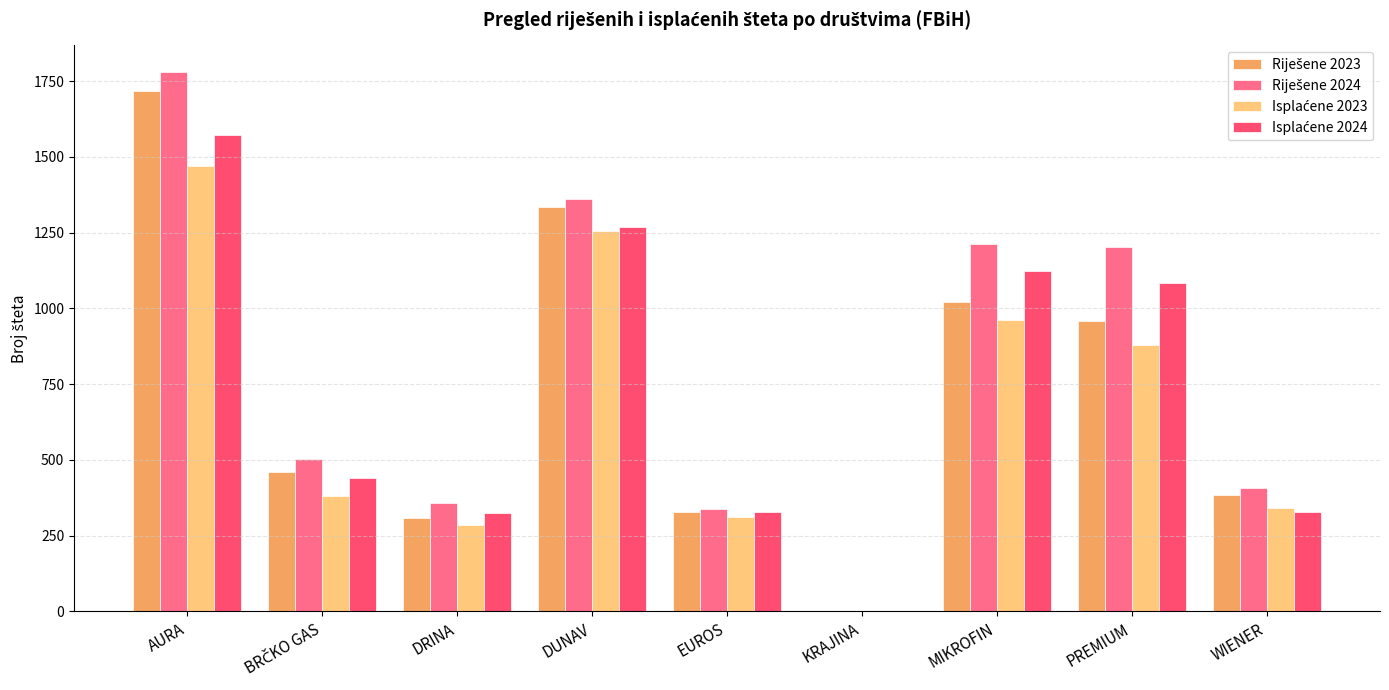

What is the average value of the Riješene 2024 series?

796